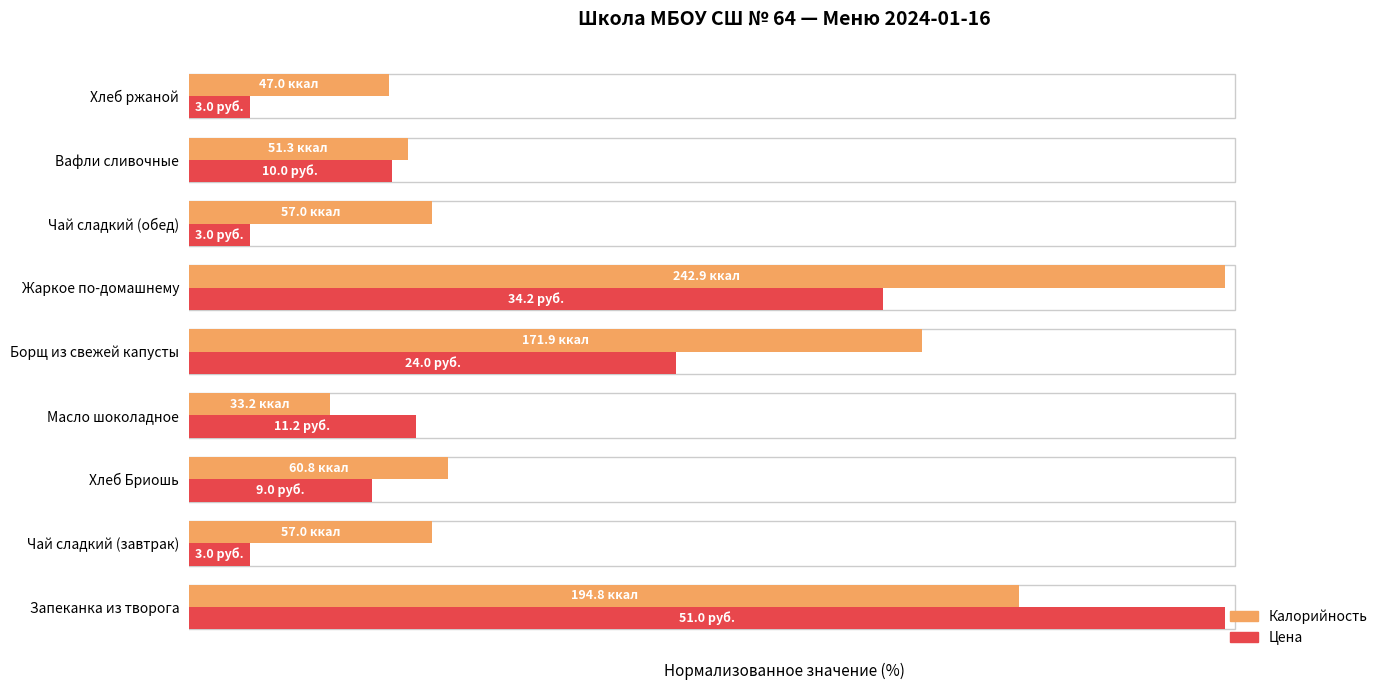

What are all the series names shown in the legend?

Калорийность, Цена